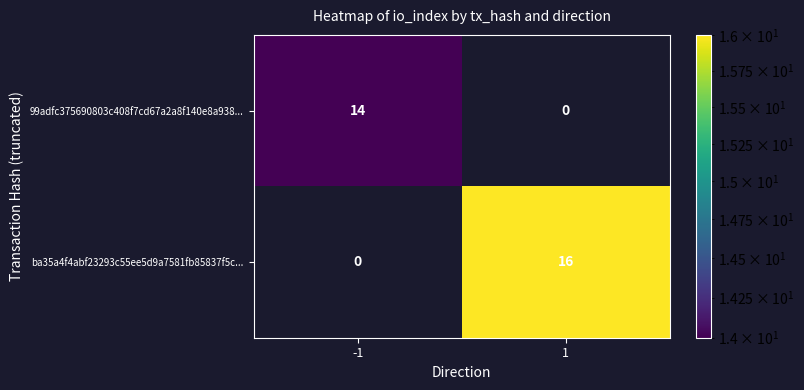

The 99adfc375690803c408f7cd67a2a8f140e8a938... series shows 14 at -1. True or false?

True